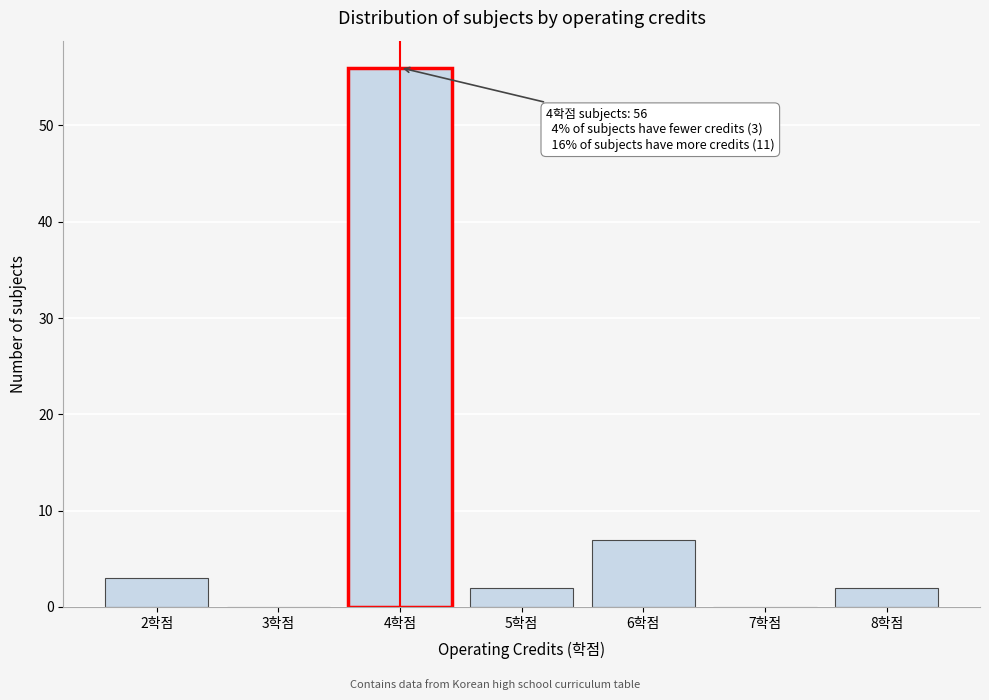

Over which range of the x-axis is the bar tallest?

3.5 to 4.5